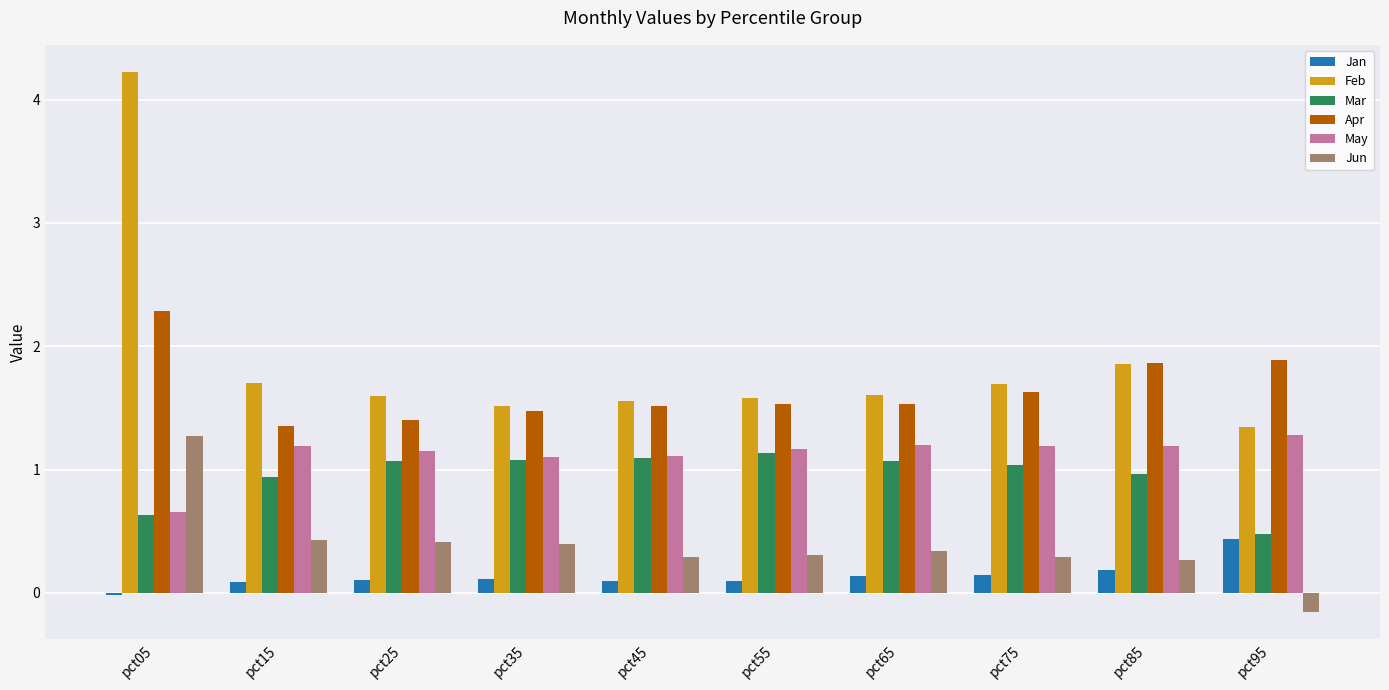

How many data points in Jan are less than 0?

1